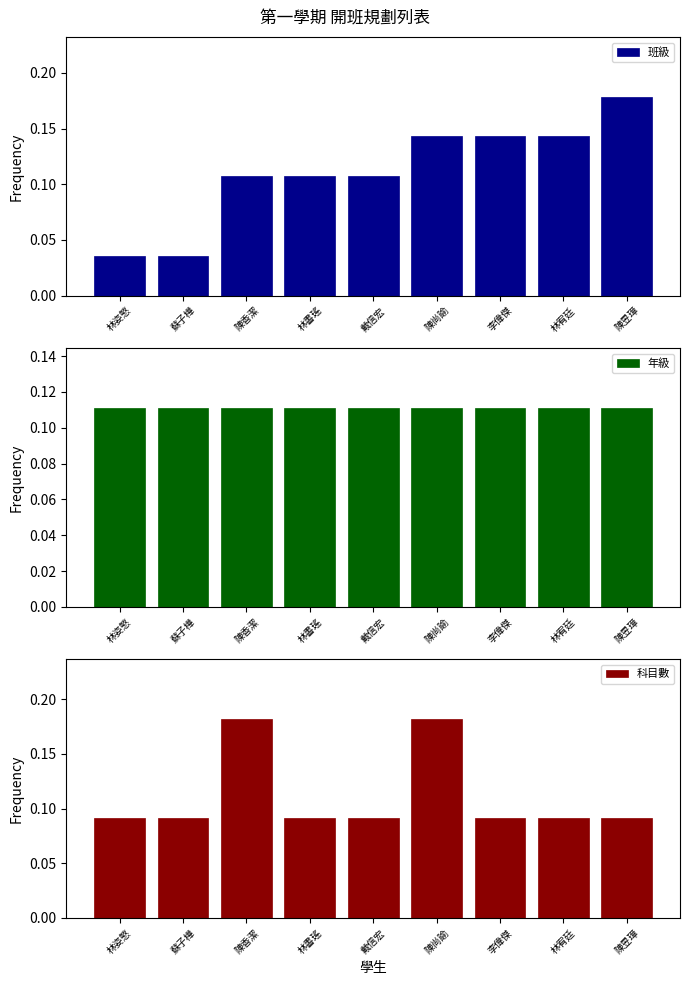

What is the label of the 3rd bar from the right?

李偉傑